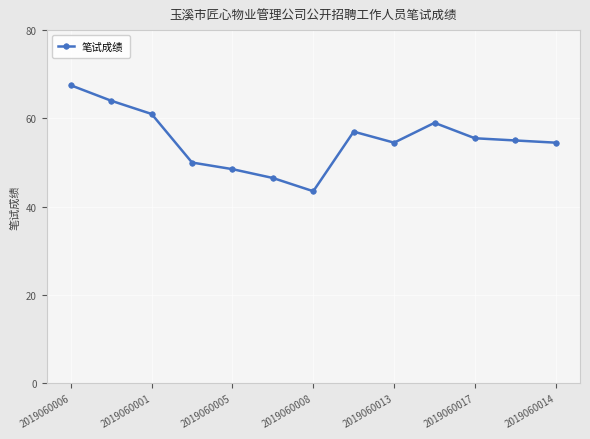

Reading left to right, extract all data points from this chart.

67.5	64.0	61.0	50.0	48.5	46.5	43.5	57.0	54.5	59.0	55.5	55.0	54.5